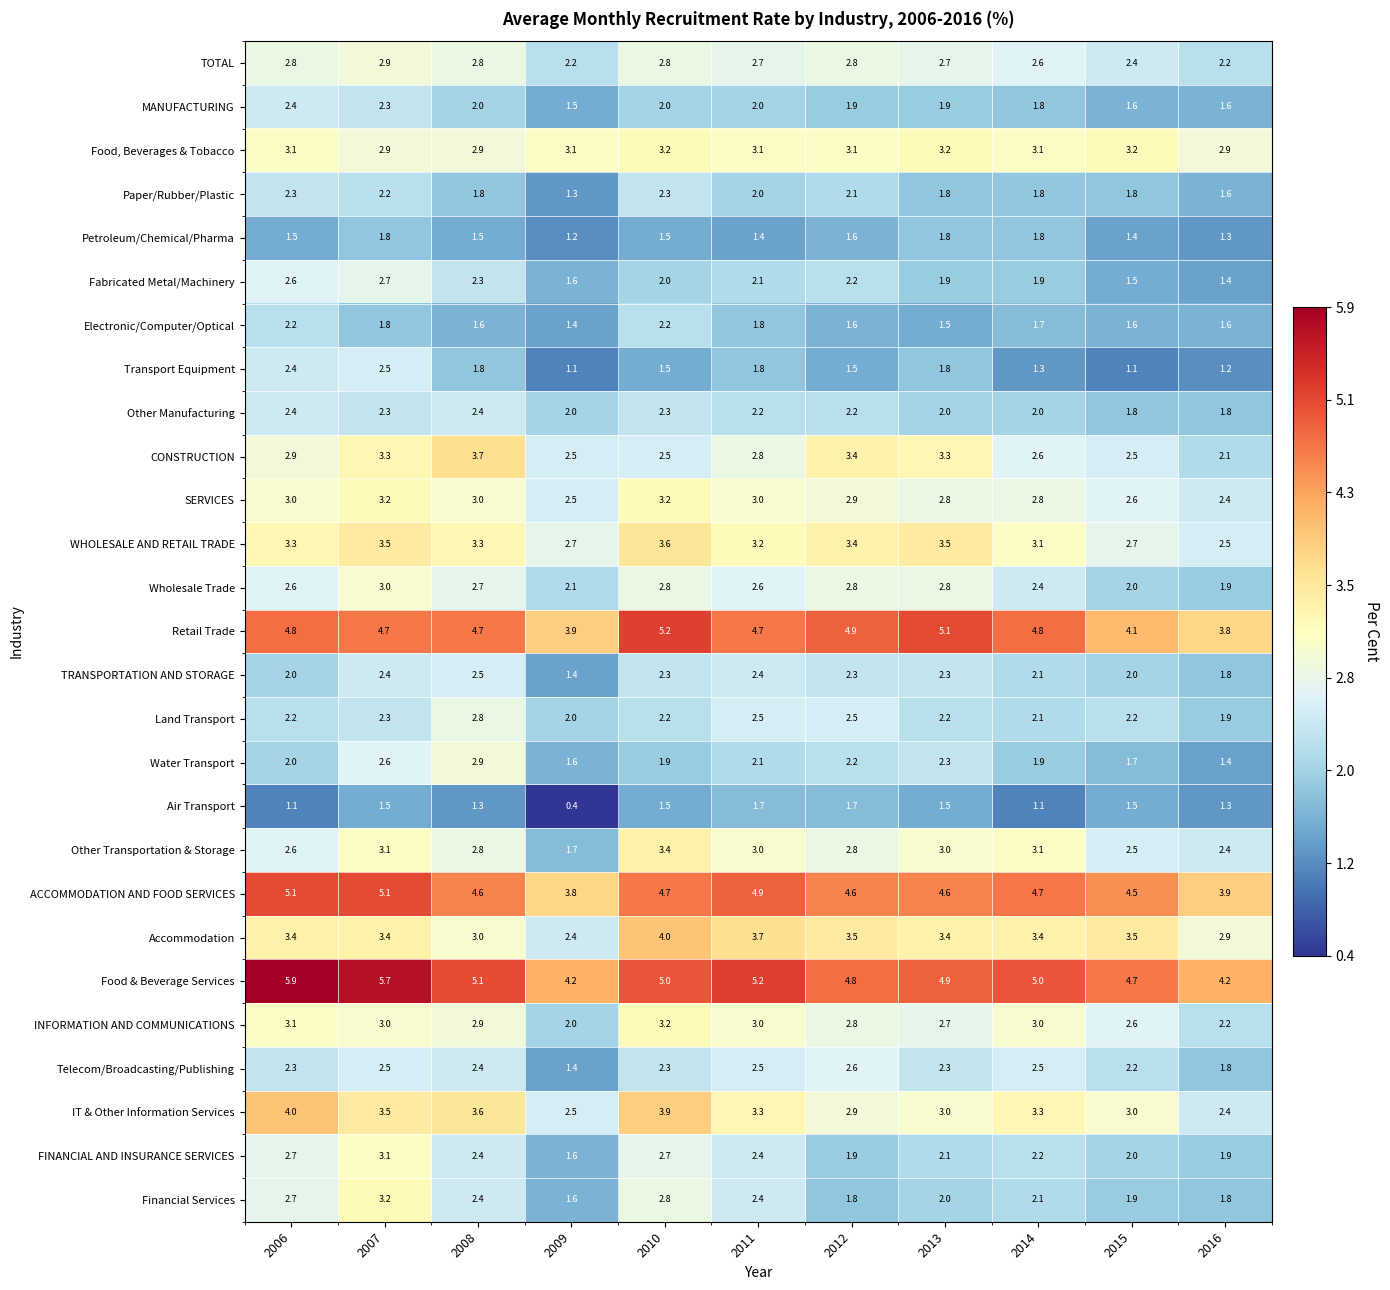

What is the sum of all IT & Other Information Services values?

35.4